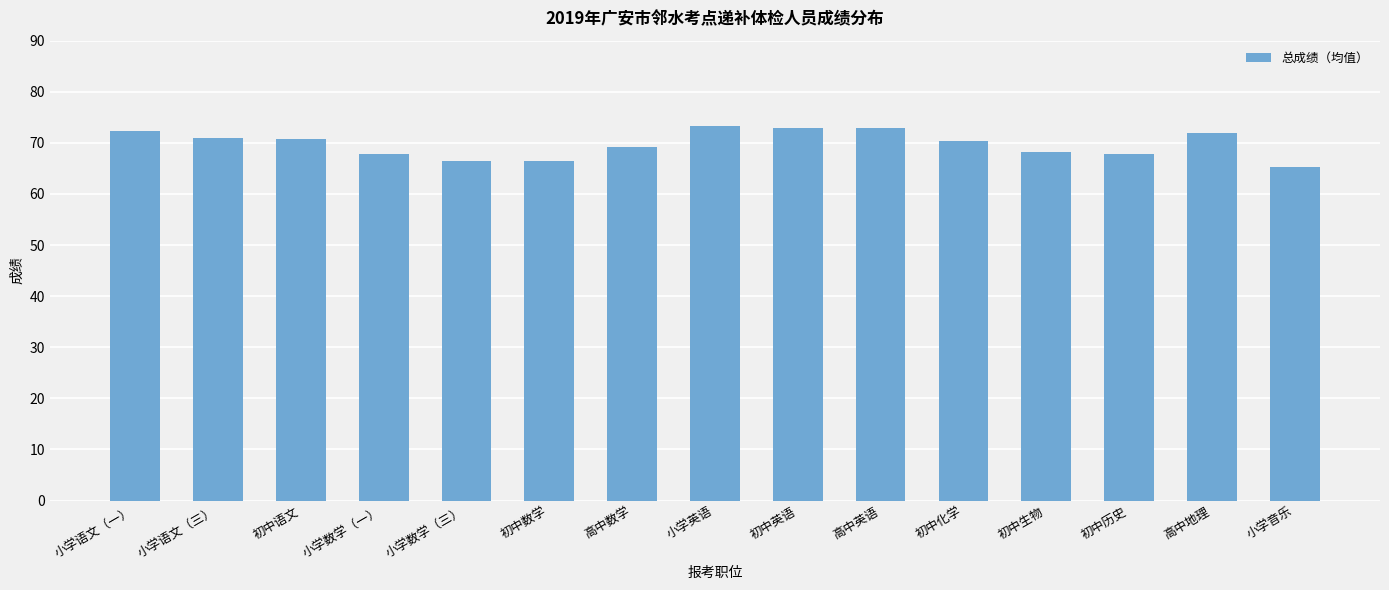

What is the ratio of the value at 初中英语 to the value at 小学数学（一）?

1.1